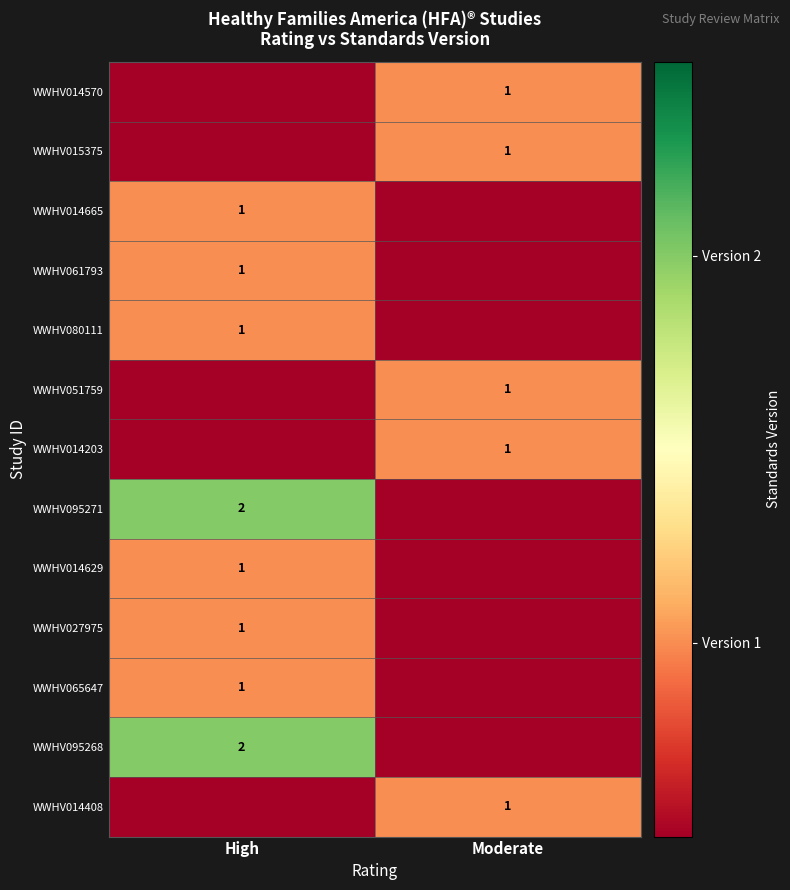

True or false: WWHV027975 has a value of 1 at High.

True